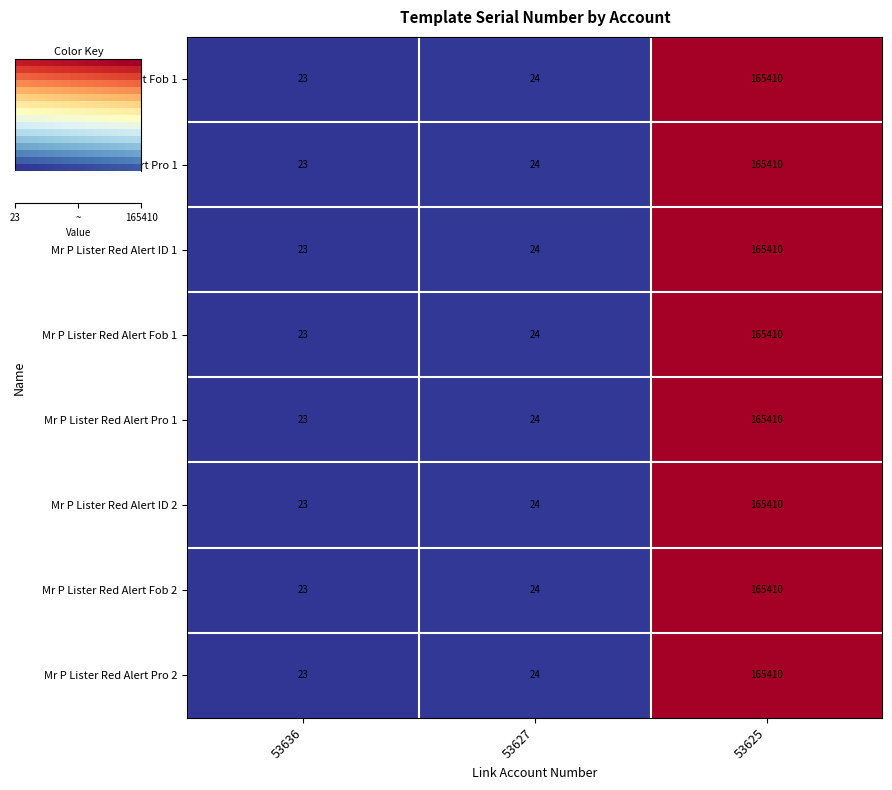

What is the minimum value for Mr P Lister Red Alert Fob 1?

23